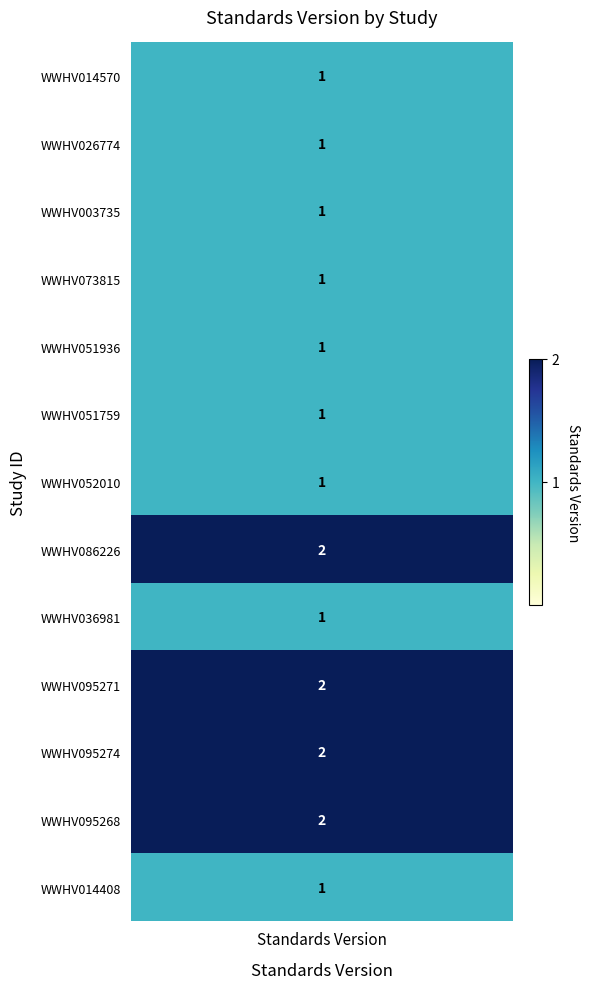

True or false: the data shows 1 at 1.

False